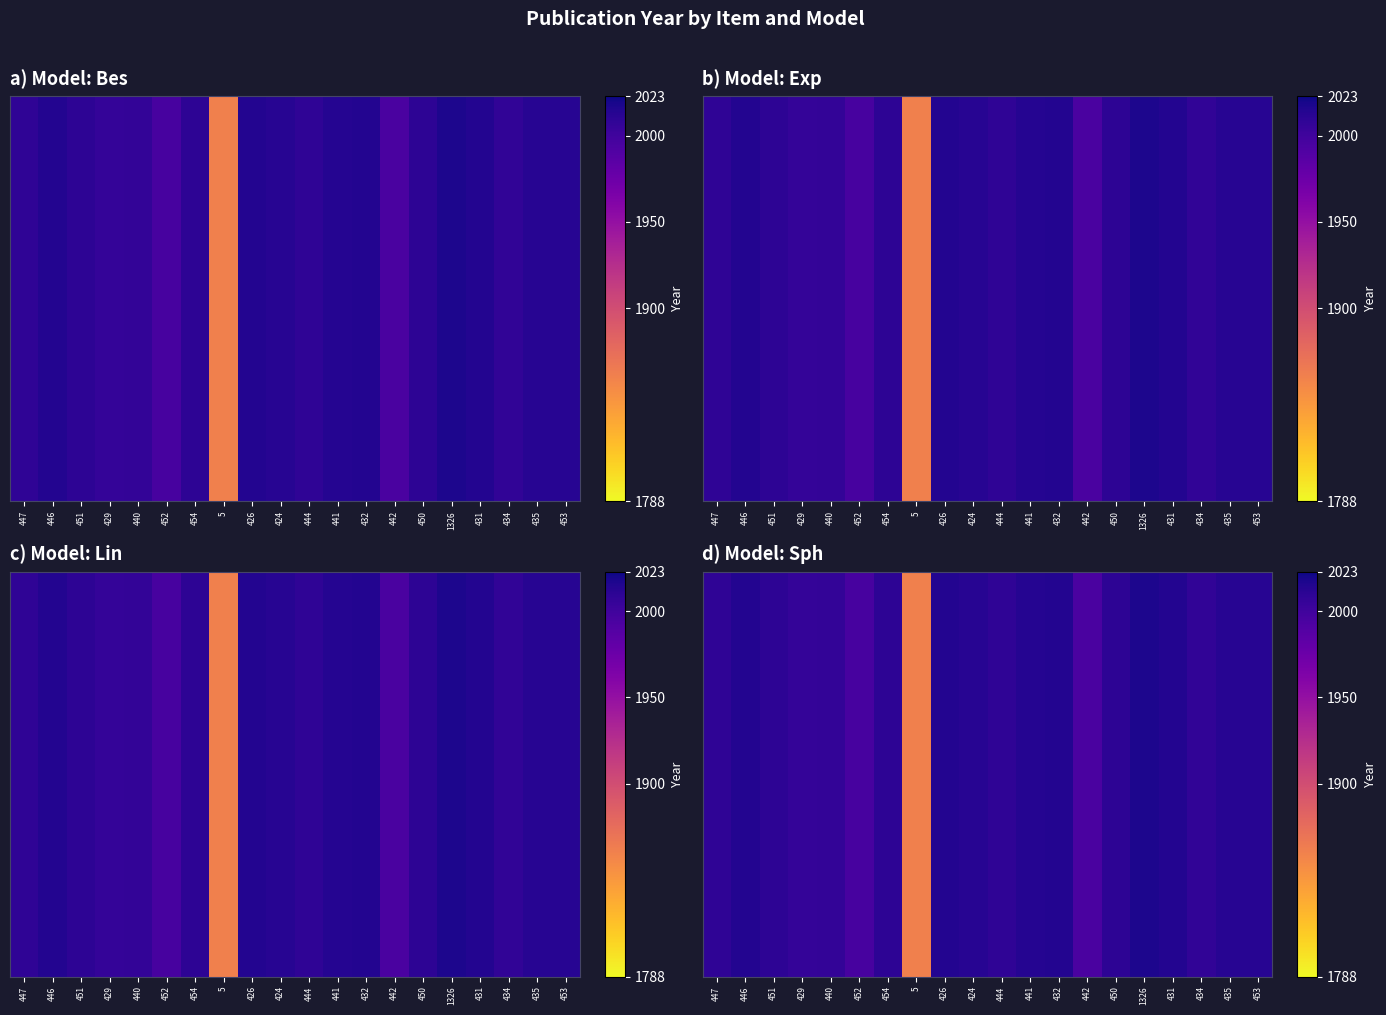

Between 447 and 442, which is larger?

447